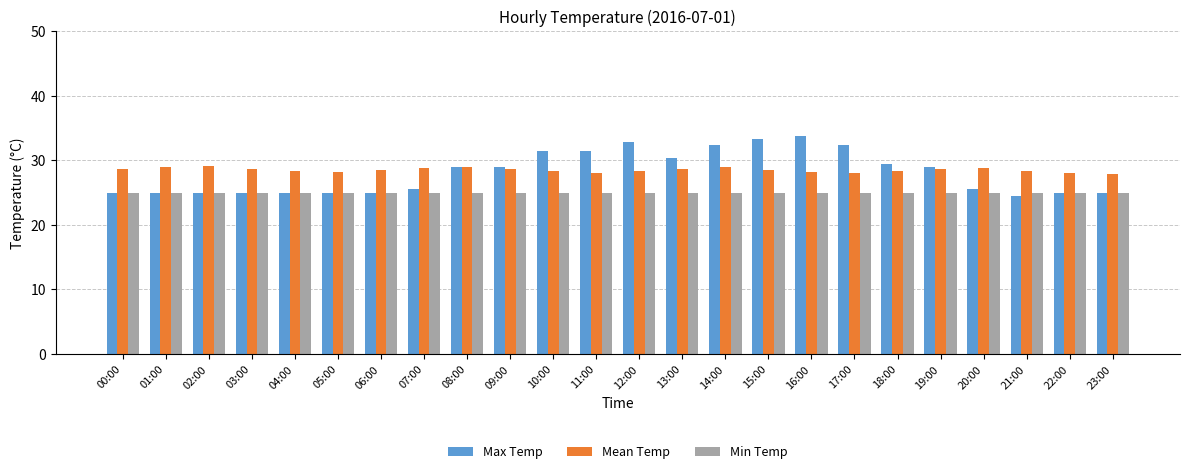

What are all the series names shown in the legend?

Max Temp, Mean Temp, Min Temp